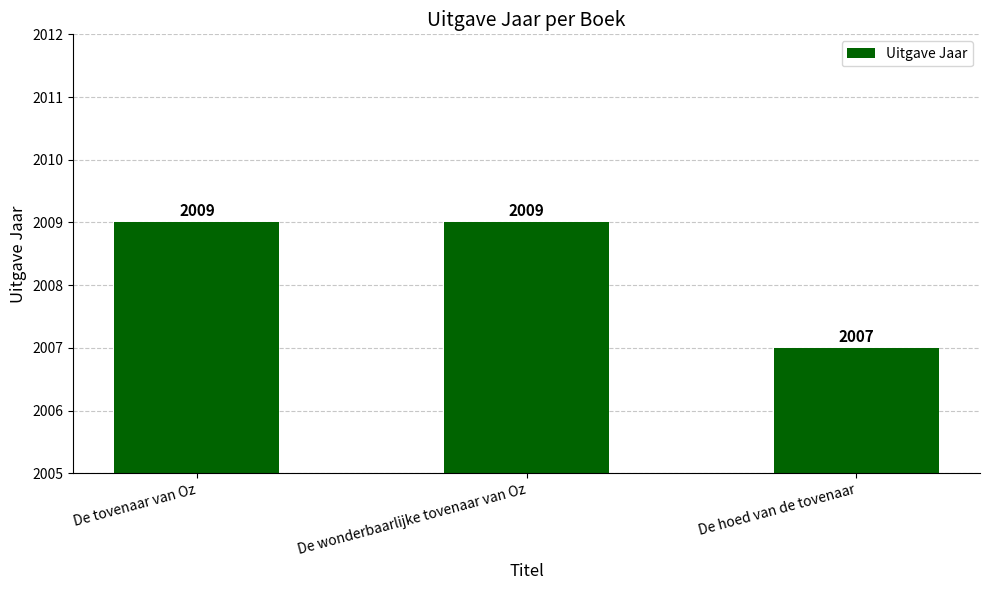

The value at De tovenaar van Oz is 1222. True or false?

False